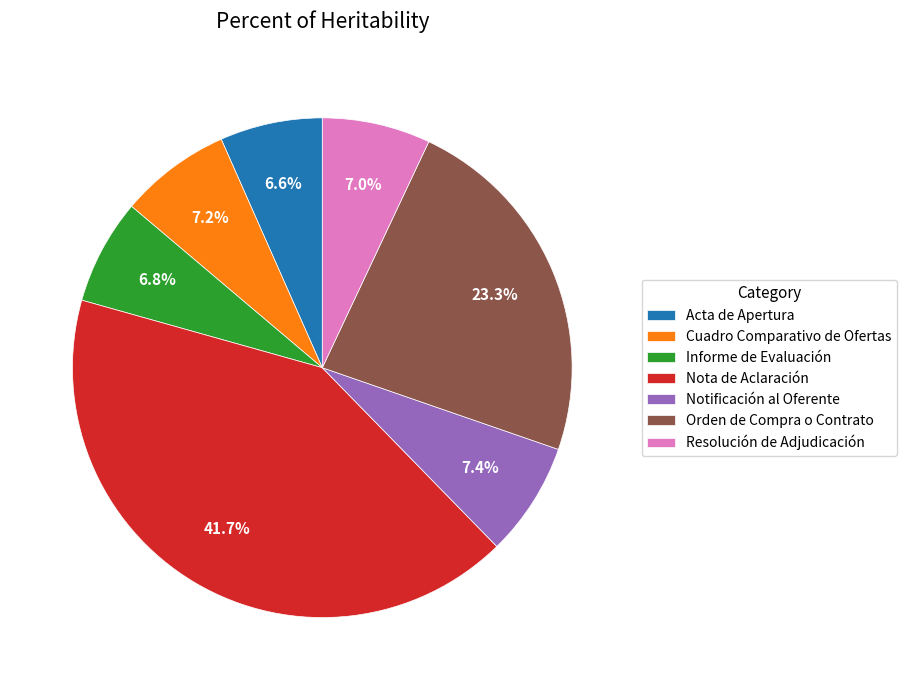

The Acta de Apertura slice represents 1% of the pie. True or false?

False